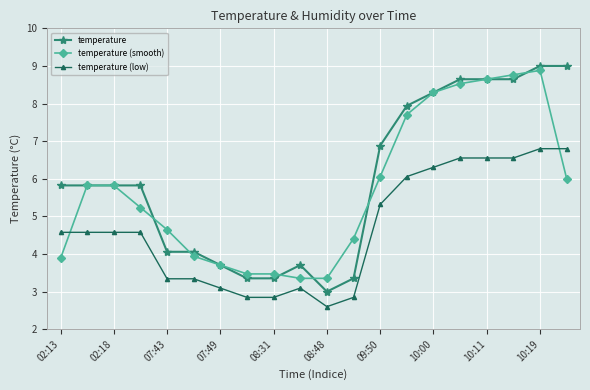

Which series has the largest range (max minus min)?

temperature